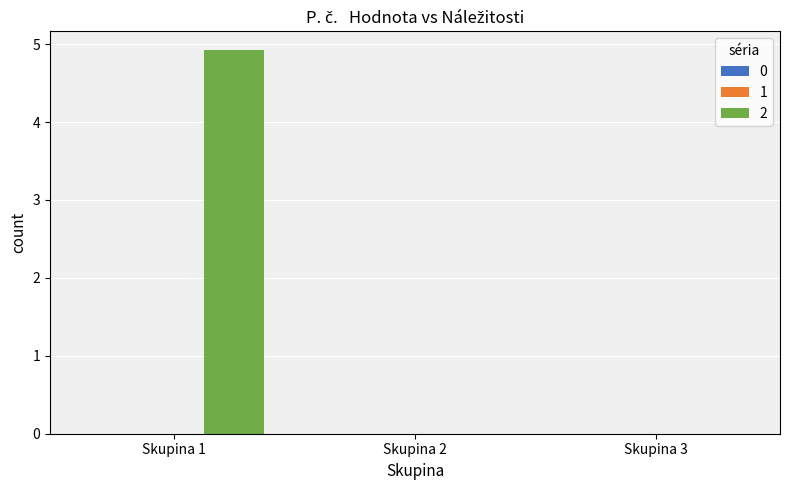

Is it true that the value at Skupina 1 is 4.9?

True